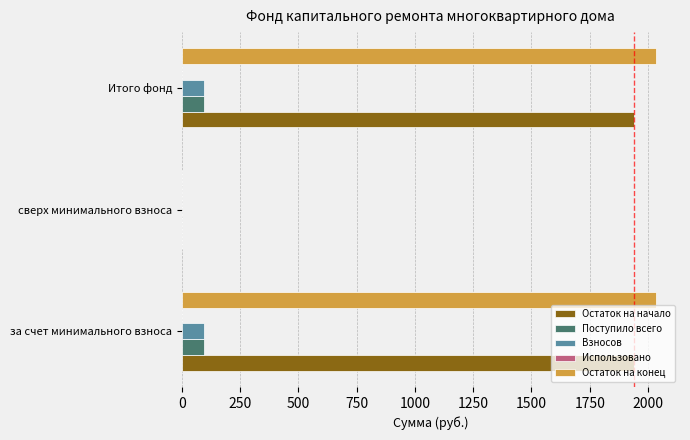

Is the value of Взносов at Итого фонд greater than the value of Остаток на начало at за счет минимального взноса?

No